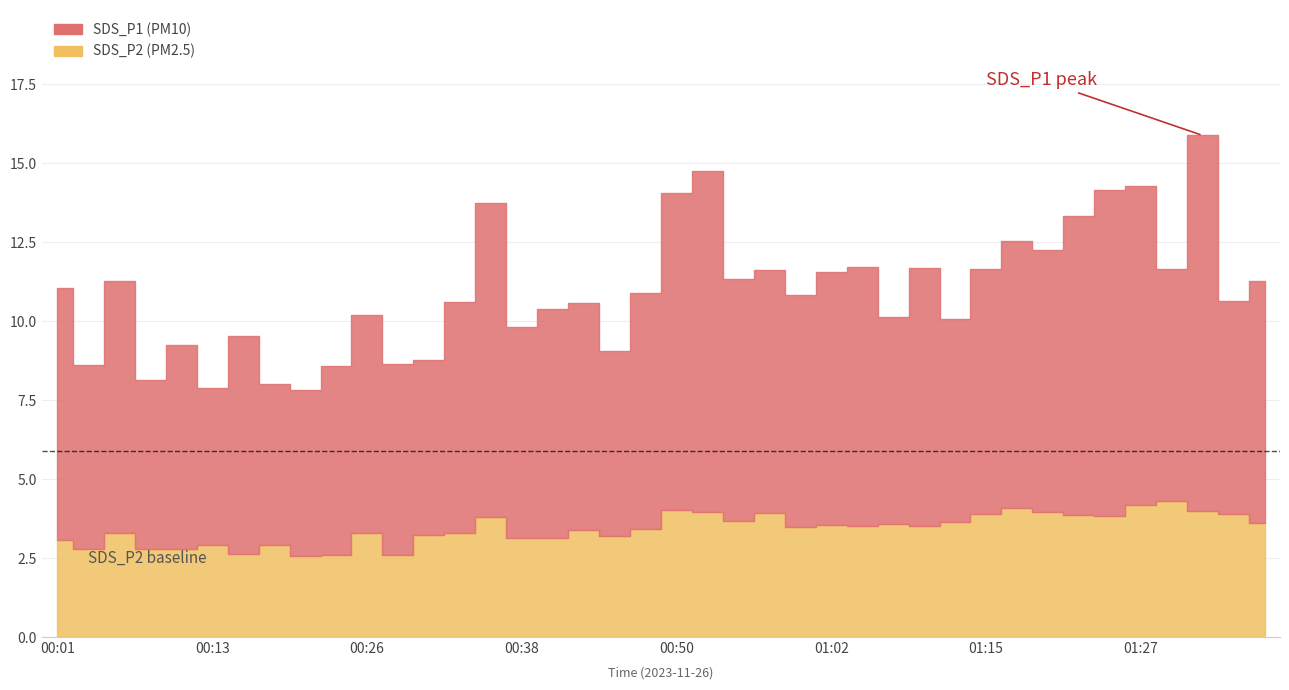

True or false: SDS_P2 has more than 1 interior local peaks.

True